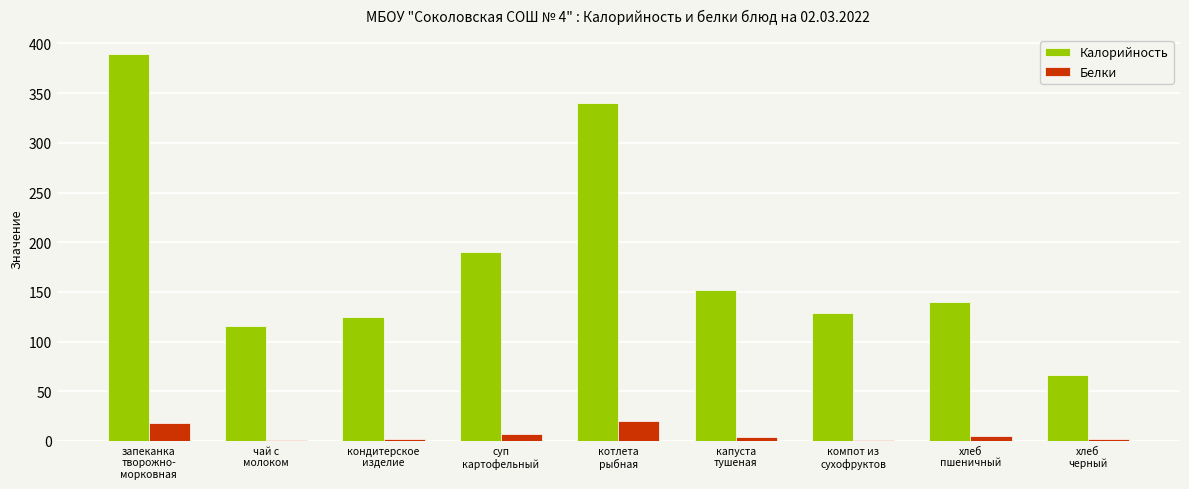

What is the sum of all Калорийность values?

1646.2